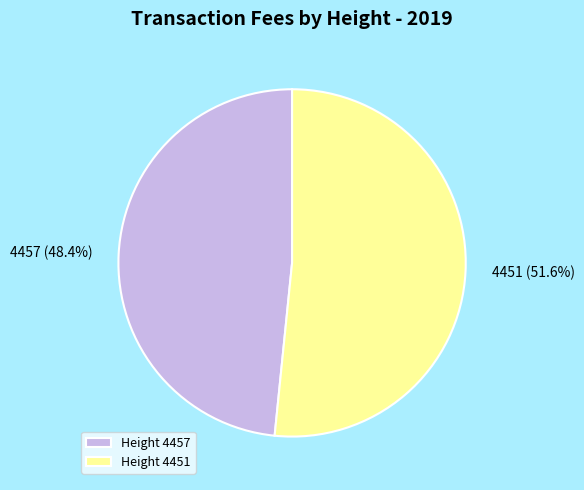

How many segments does this pie chart have?

2